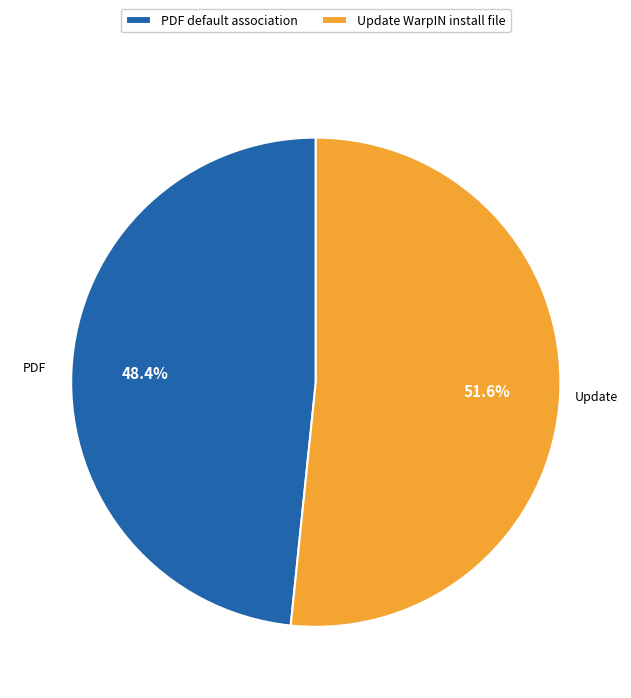

How much of the chart is everything except Update WarpIN install file?

48.4%